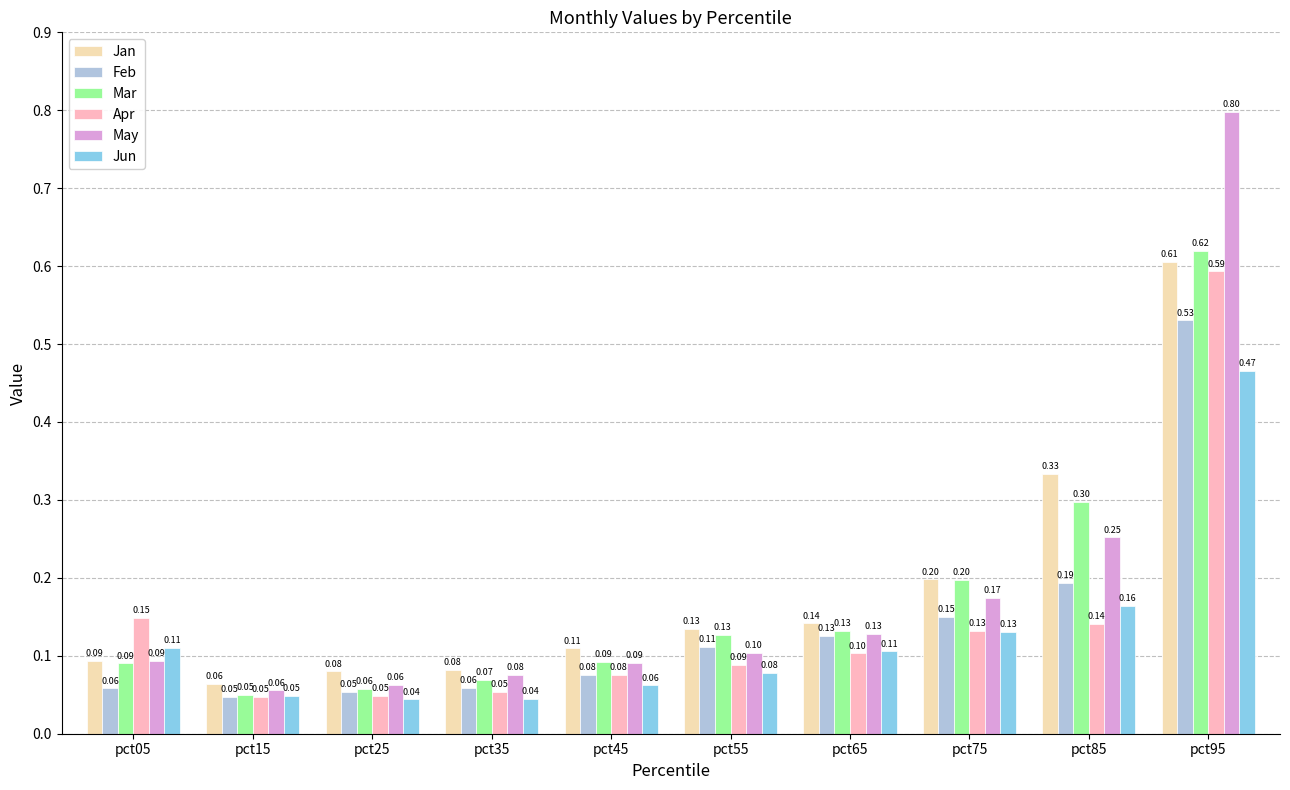

What are all the series names shown in the legend?

Jan, Feb, Mar, Apr, May, Jun